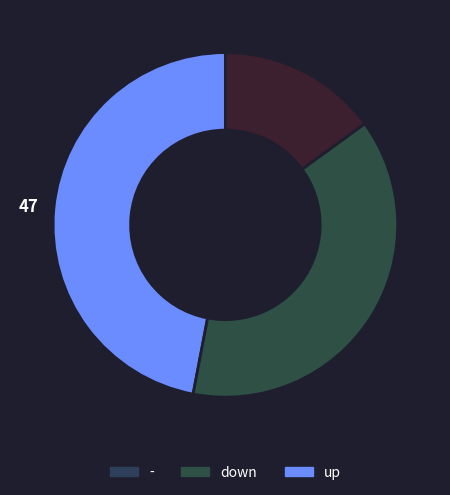

Does any single category account for the majority?

No